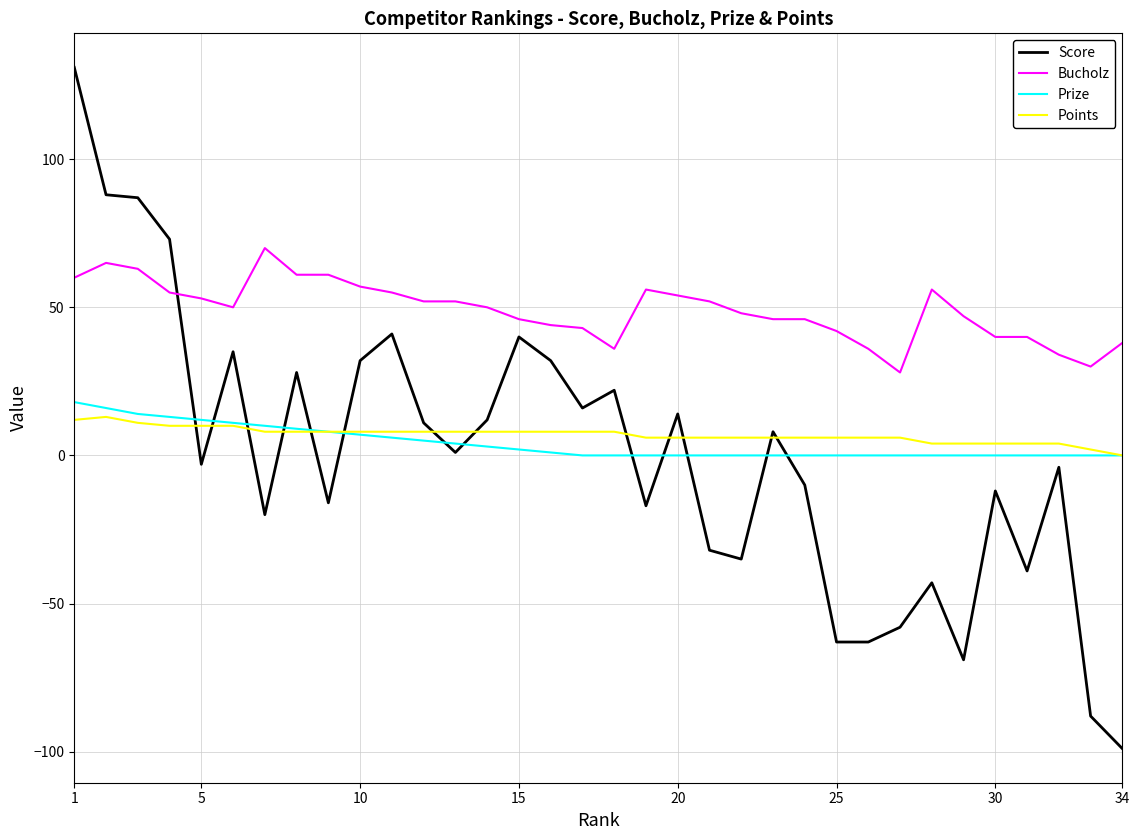

Which series has the widest spread of values?

Score